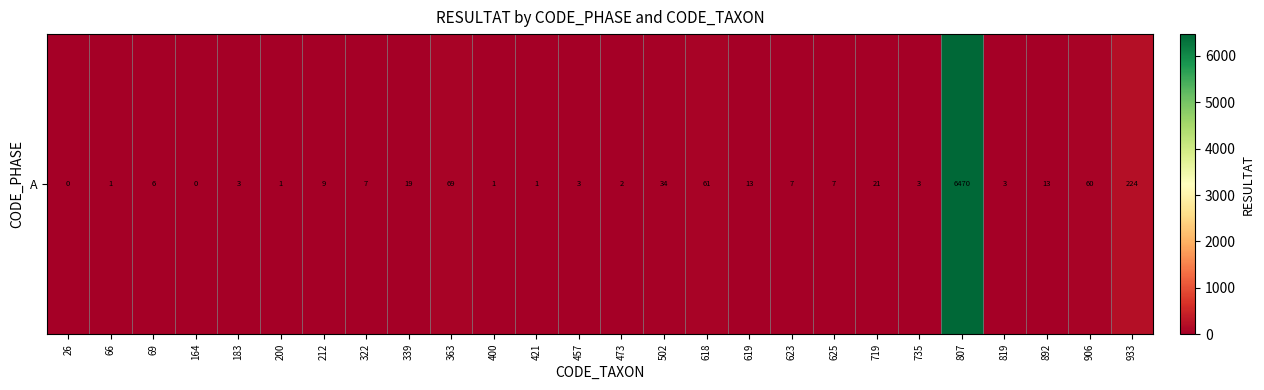

Reading left to right, extract all data points from this chart.

26=0	66=1	69=6	164=0	183=3	200=1	212=9	322=7	339=19	363=69	400=1	421=1	457=3	473=2	502=34	618=61	619=13	623=7	625=7	719=21	735=3	807=6470	819=3	892=13	906=60	933=224